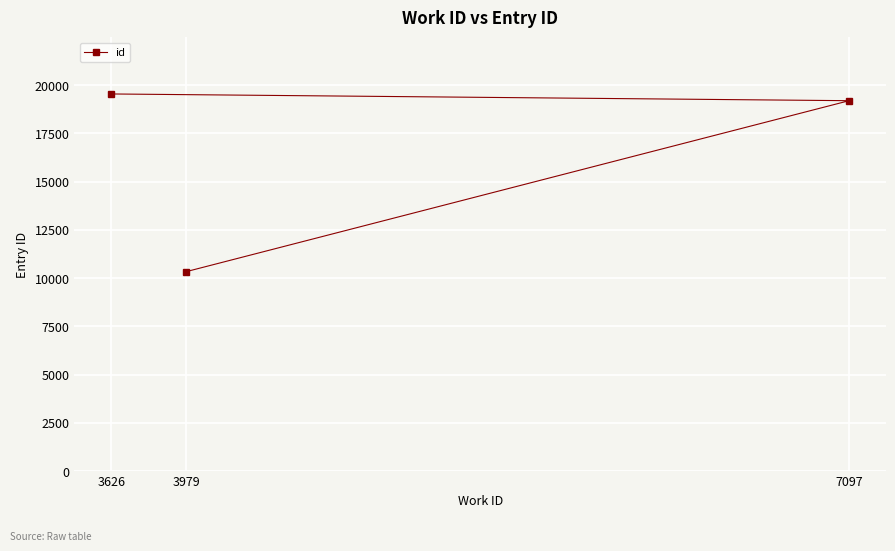

Between 3979 and 7097, which is larger?

7097